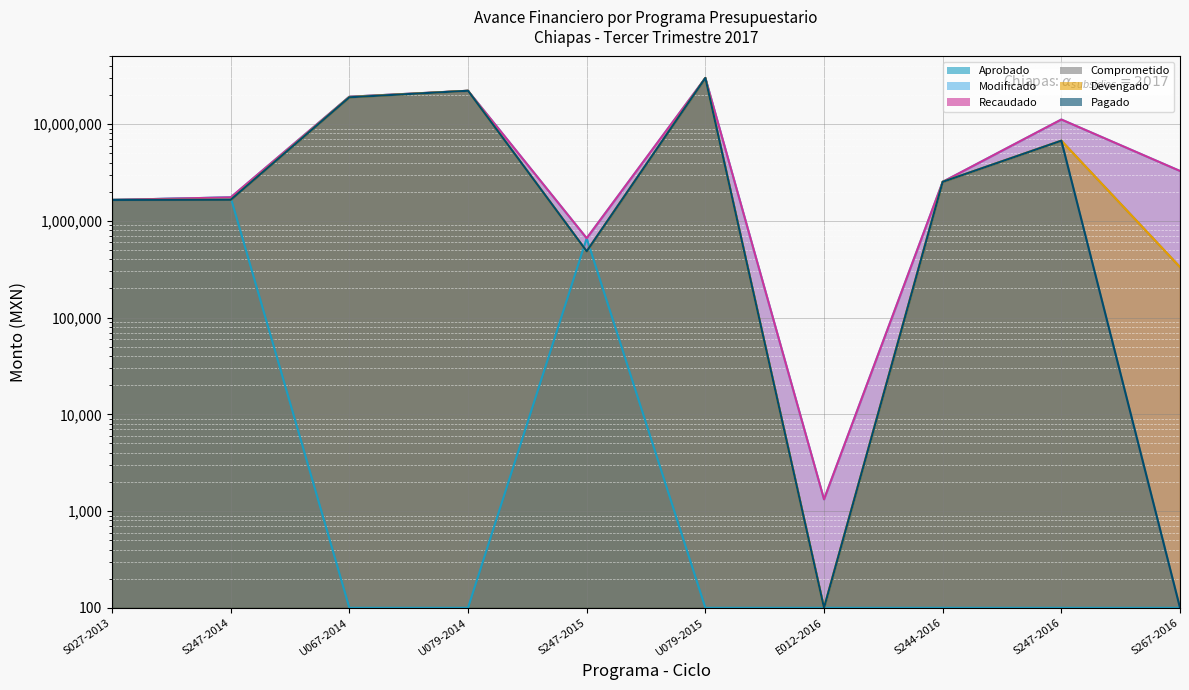

How many interior local valleys does the Modificado series have?

2